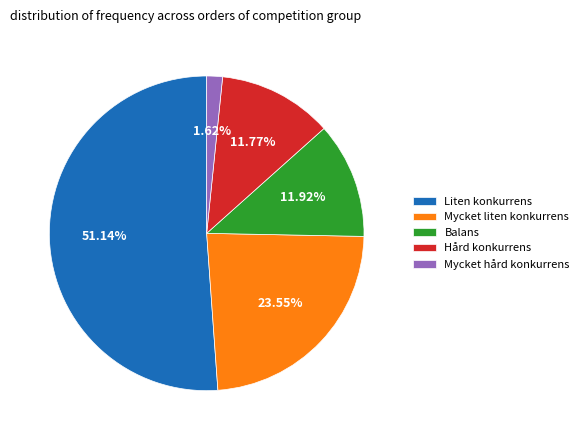

Approximately how many times larger is the value at Liten konkurrens compared to Balans?

4.3